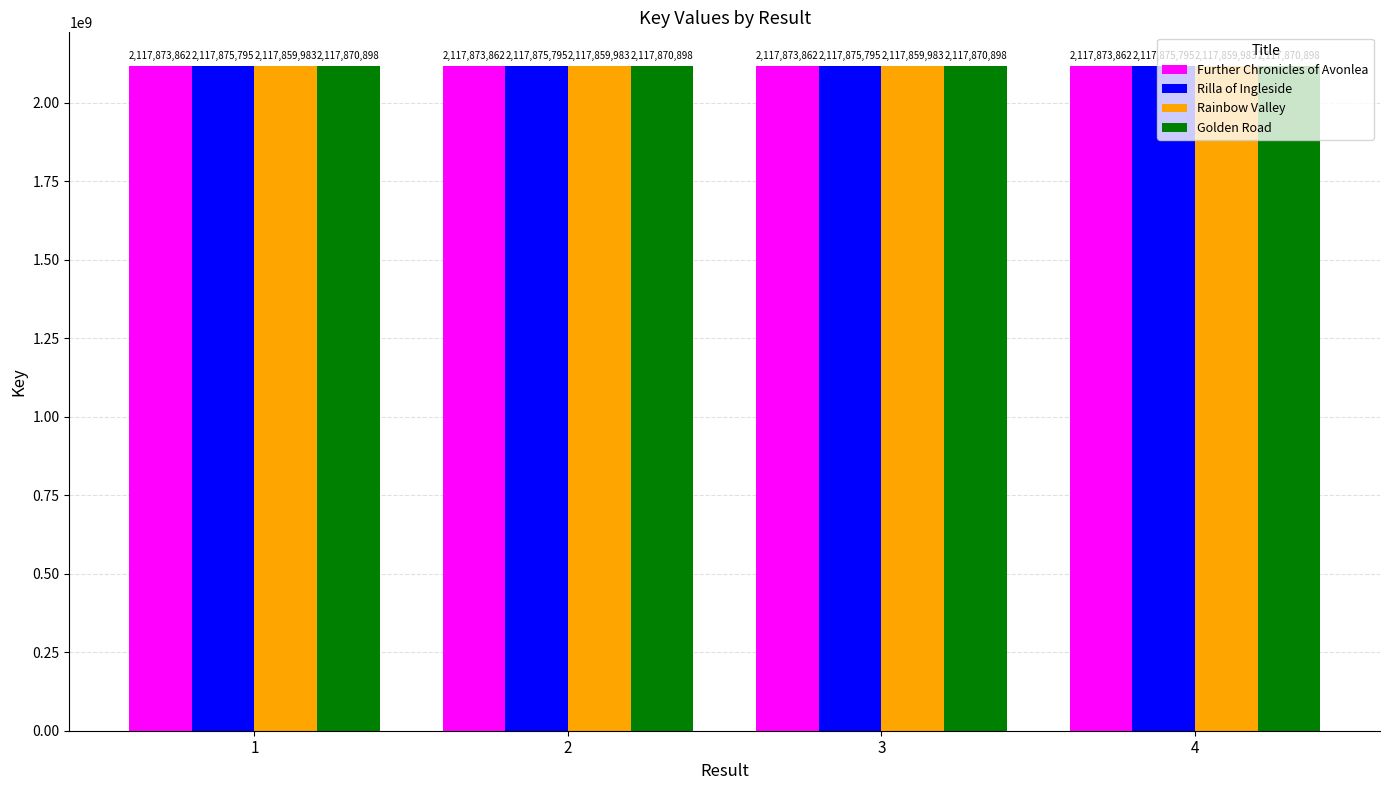

What is the difference between the highest and lowest values at 3?

15812